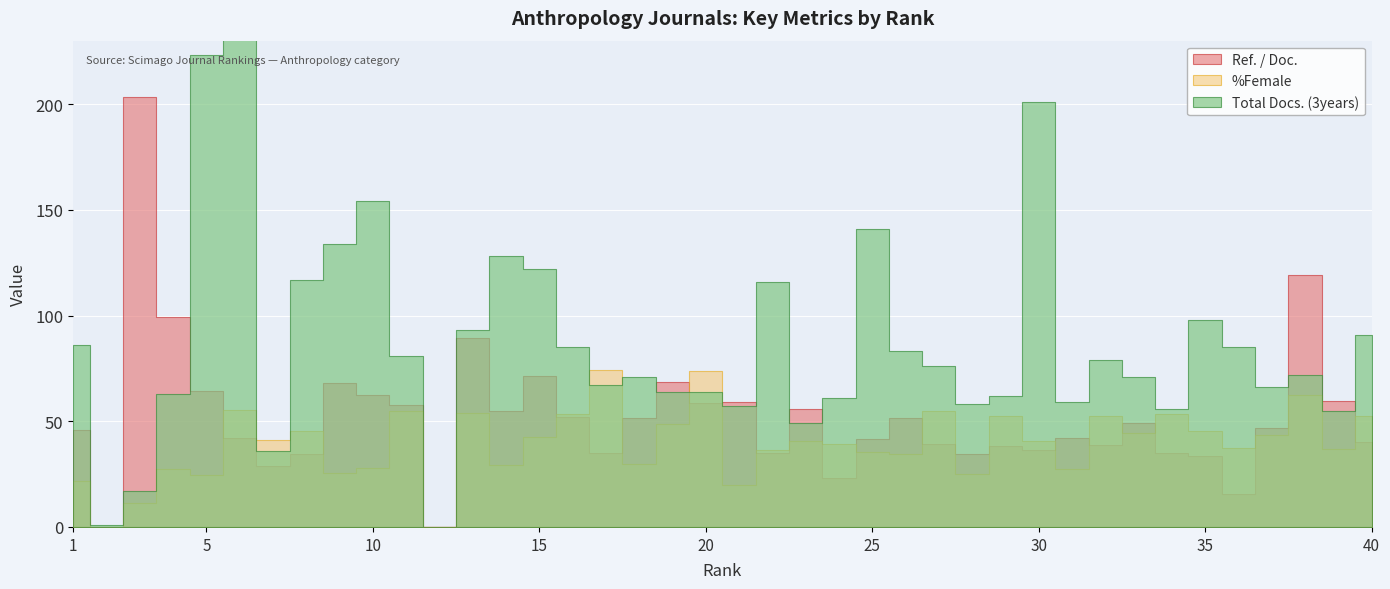

Which label corresponds to the largest value in the chart?

6